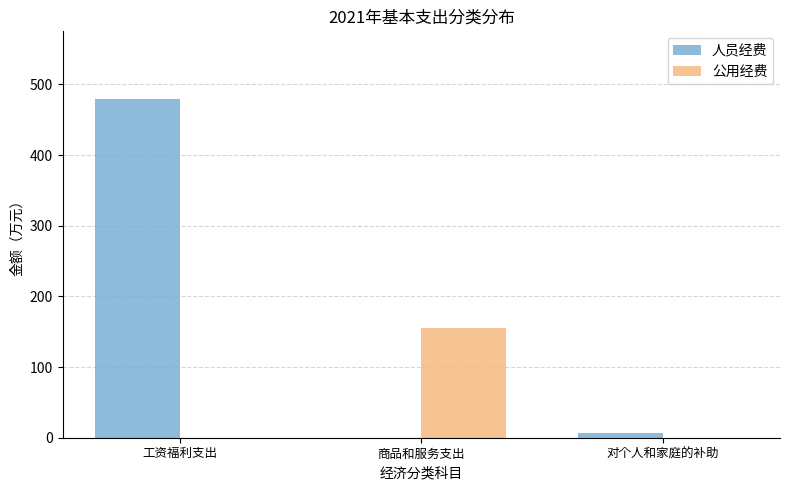

Reading right to left, transcribe all the data shown in this chart.

人员经费: 对个人和家庭的补助=7.1	商品和服务支出=0.0	工资福利支出=479.4
公用经费: 对个人和家庭的补助=0.0	商品和服务支出=154.6	工资福利支出=0.0